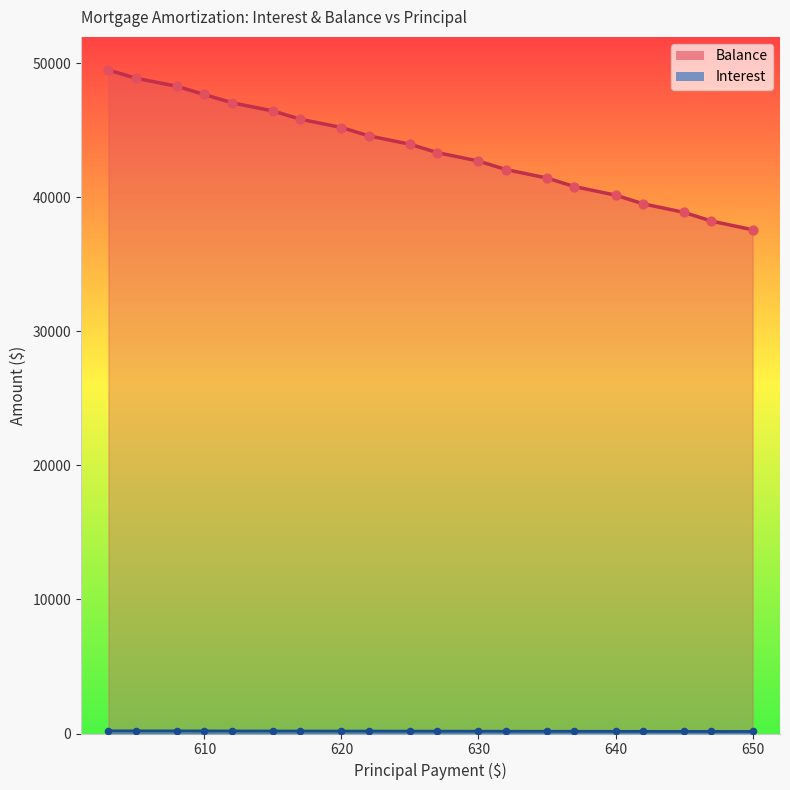

Which series reaches the minimum Y coordinate?

Interest